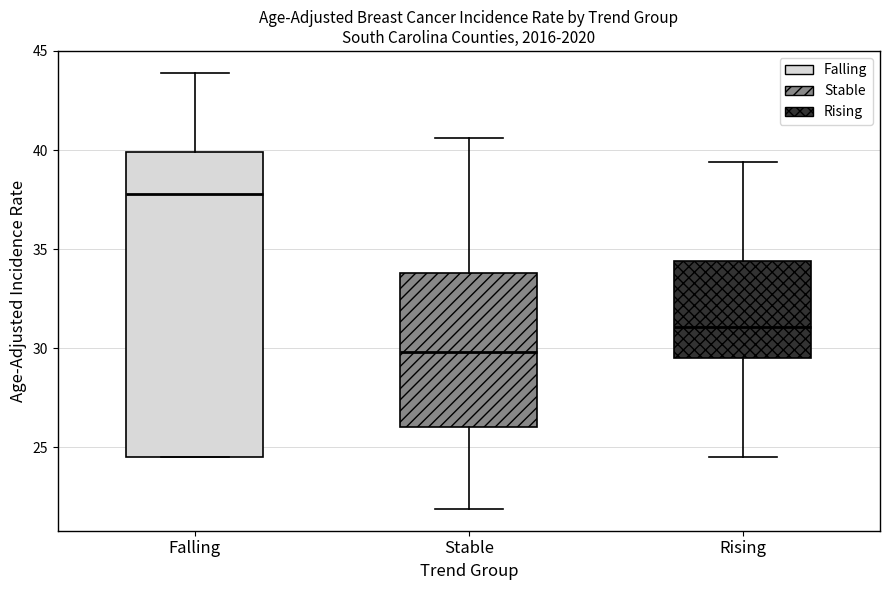

Which box has the lowest median line?

Stable